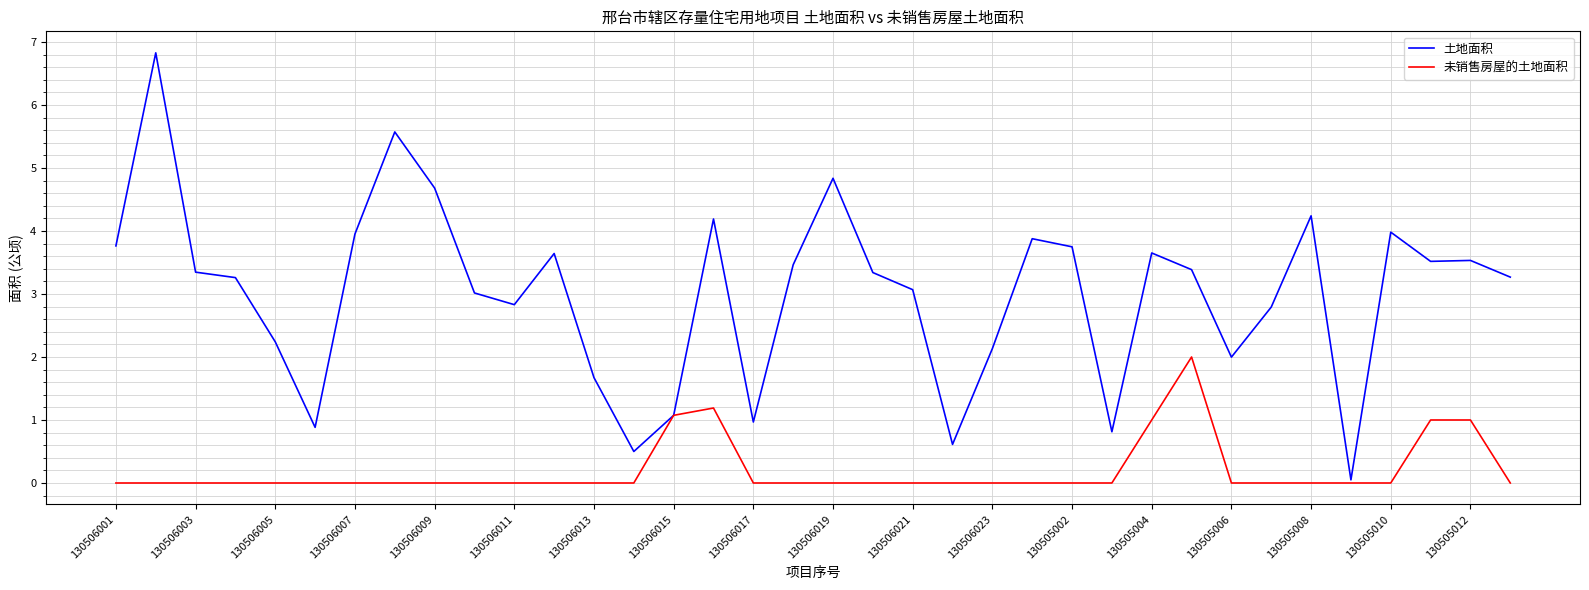

Which series has the largest total across all categories?

土地面积